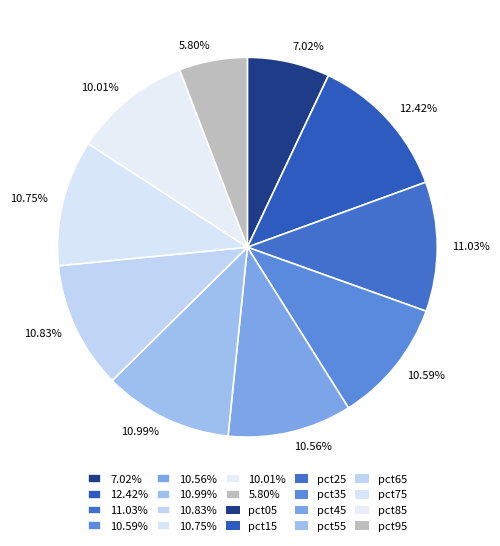

Do 7.02% and 12.42% together represent more than half of the pie?

No